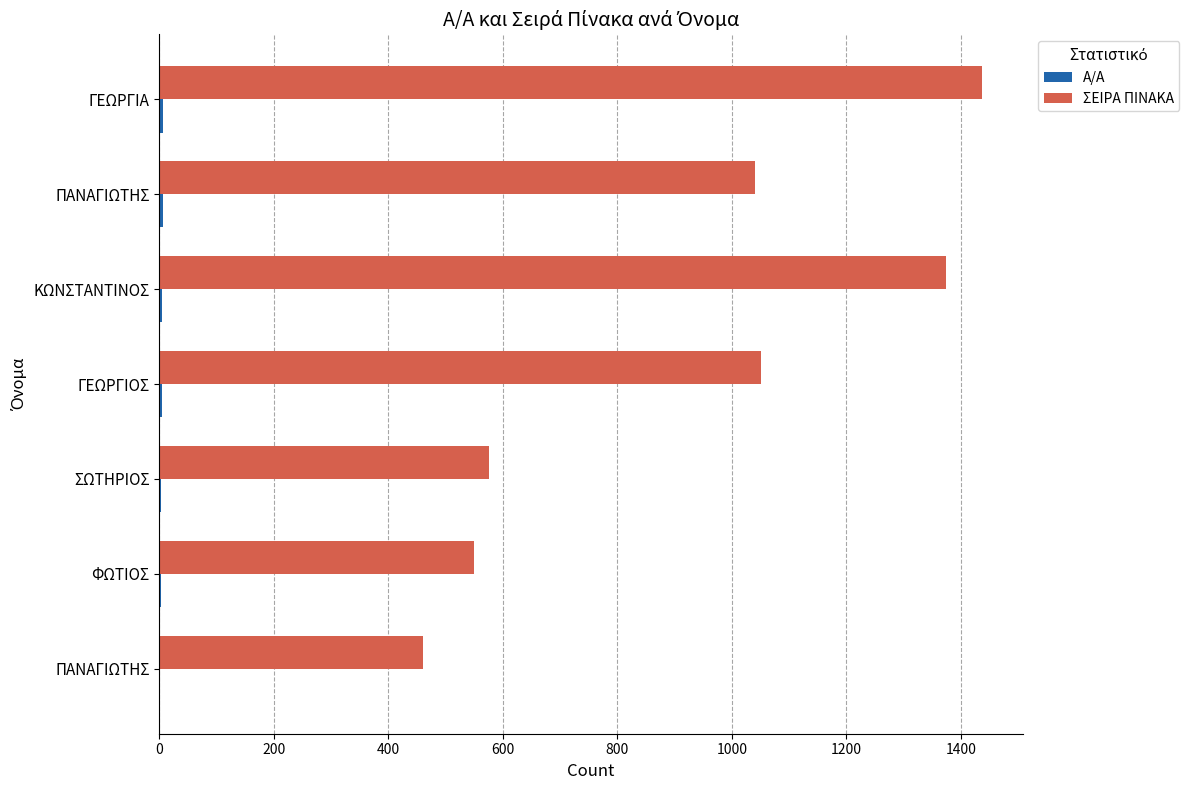

How many distinct data groups are displayed?

2